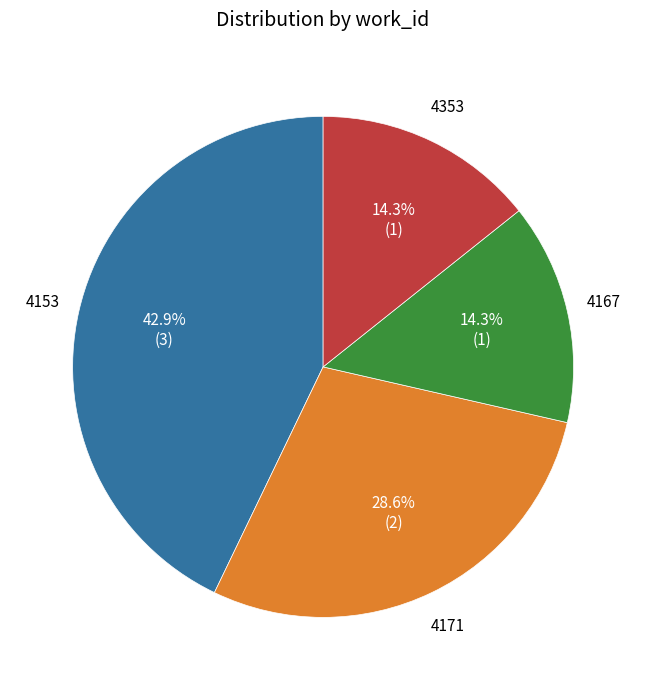

Count the number of slices in the pie.

4